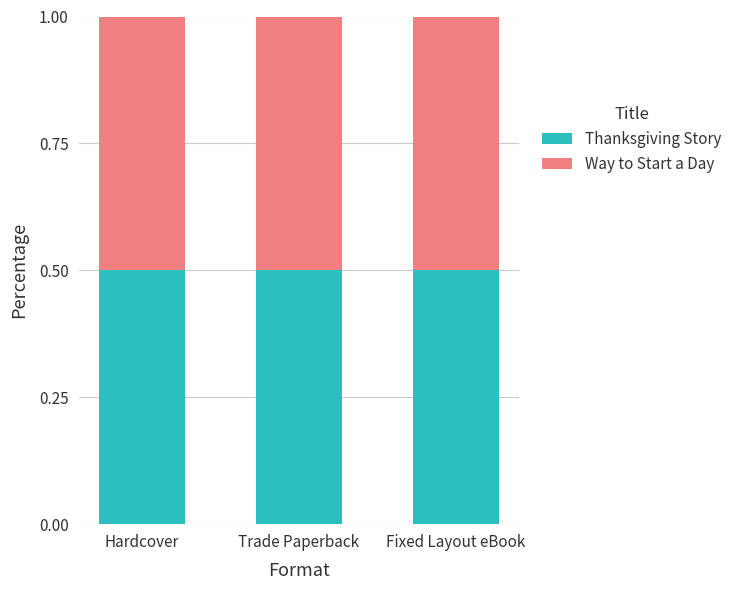

List the labels in order of Fixed Layout eBook / Enhanced eBook value, largest first.

Thanksgiving Story, Way to Start a Day